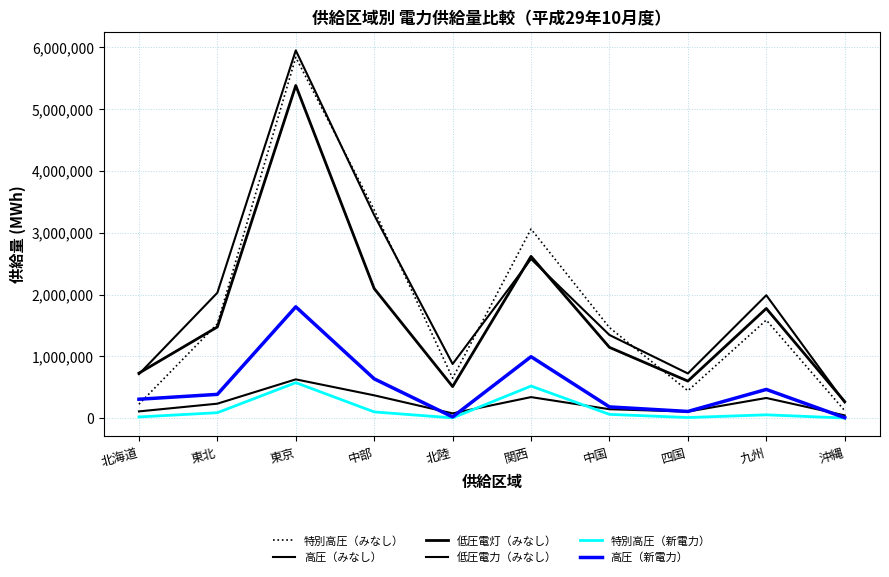

What is the label of the 9th point from the left?

九州